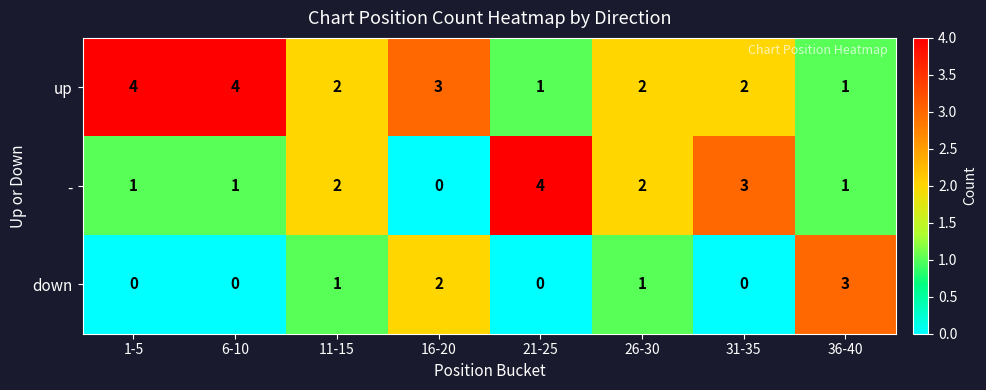

What is the total value across all series at 11-15?

5